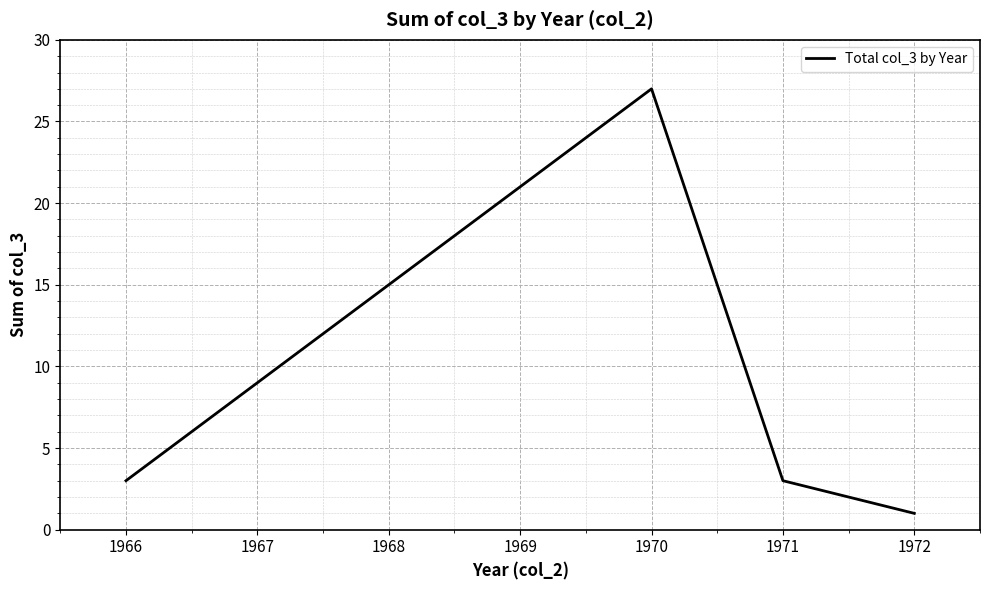

Reading left to right, transcribe all the data shown in this chart.

3	27	3	1